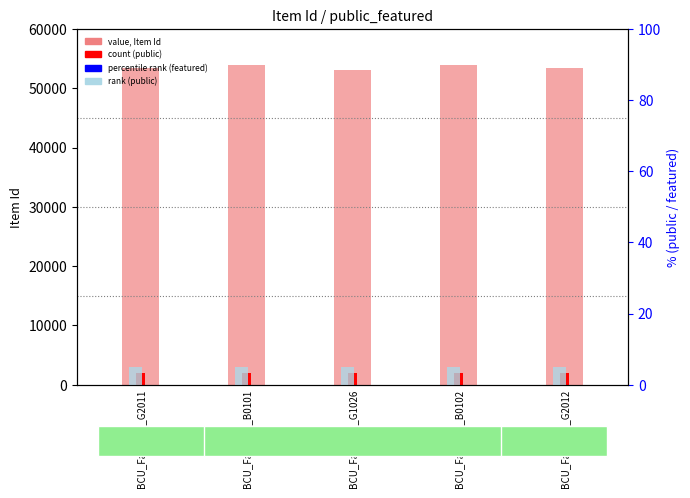

Between BCU_Factums_G1026 and BCU_Factums_B0102, which series saw the biggest shift?

value, Item Id